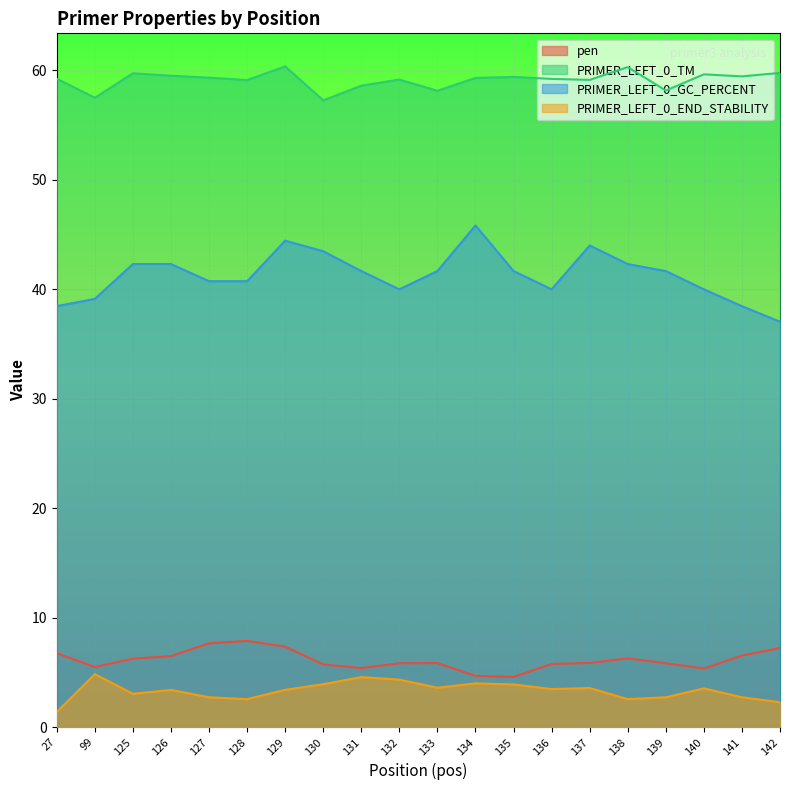

Between 129 and 125, which is larger?

129